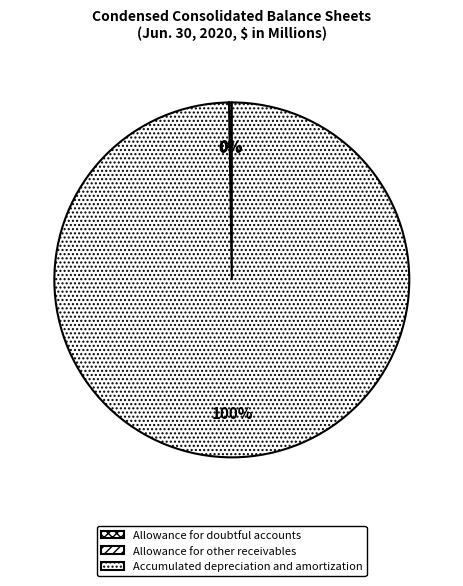

What is the smallest slice in the pie chart?

Allowance for other receivables